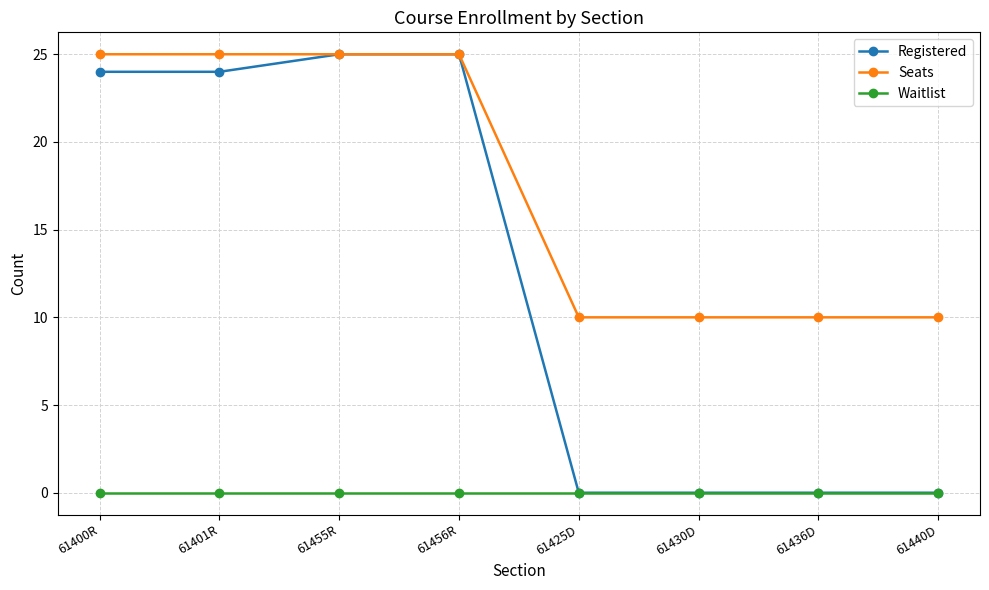

The Registered series shows 25 at 61455R. True or false?

True